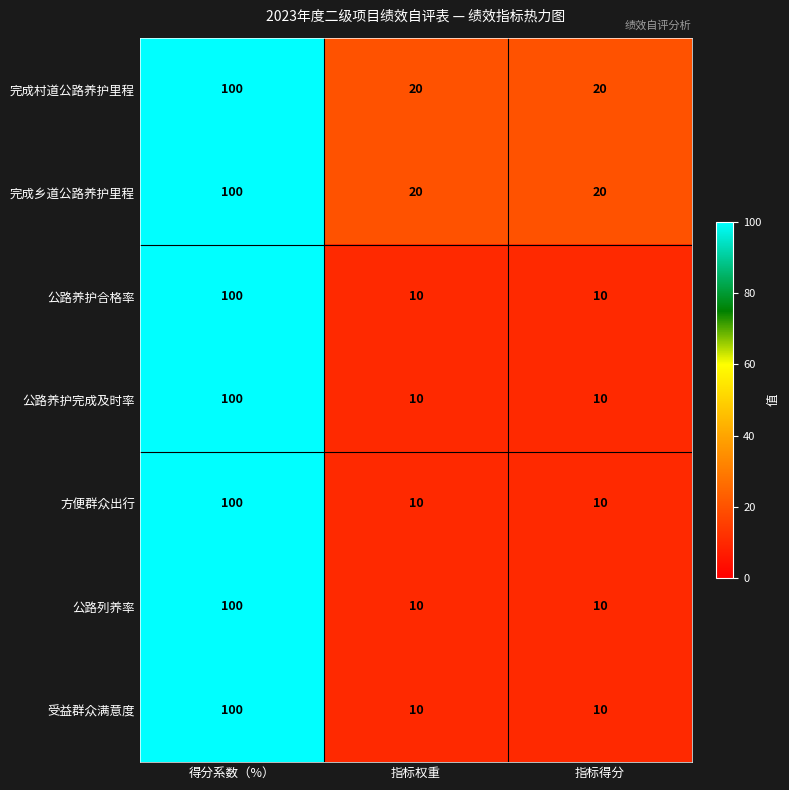

At which category is the sum across all series the highest?

得分系数（%）